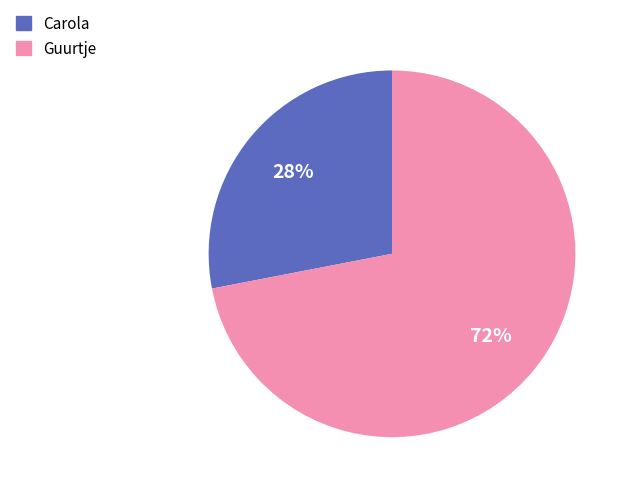

To the nearest percent, what is the average slice percentage?

50%